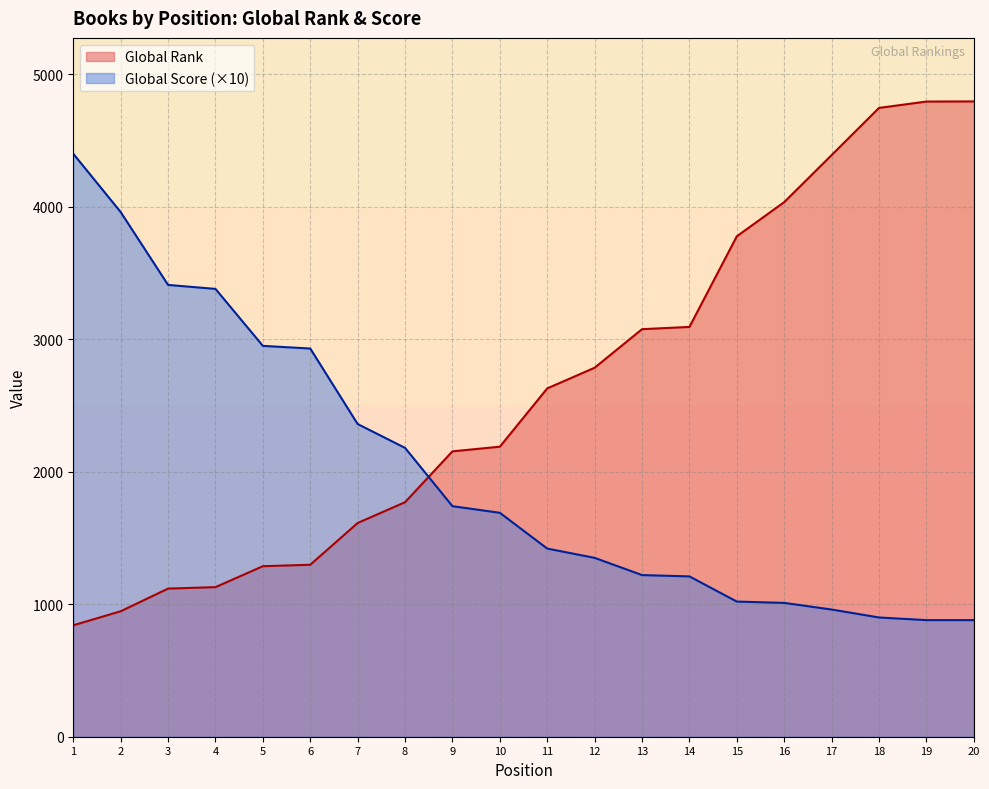

How many data points does each series have?

20